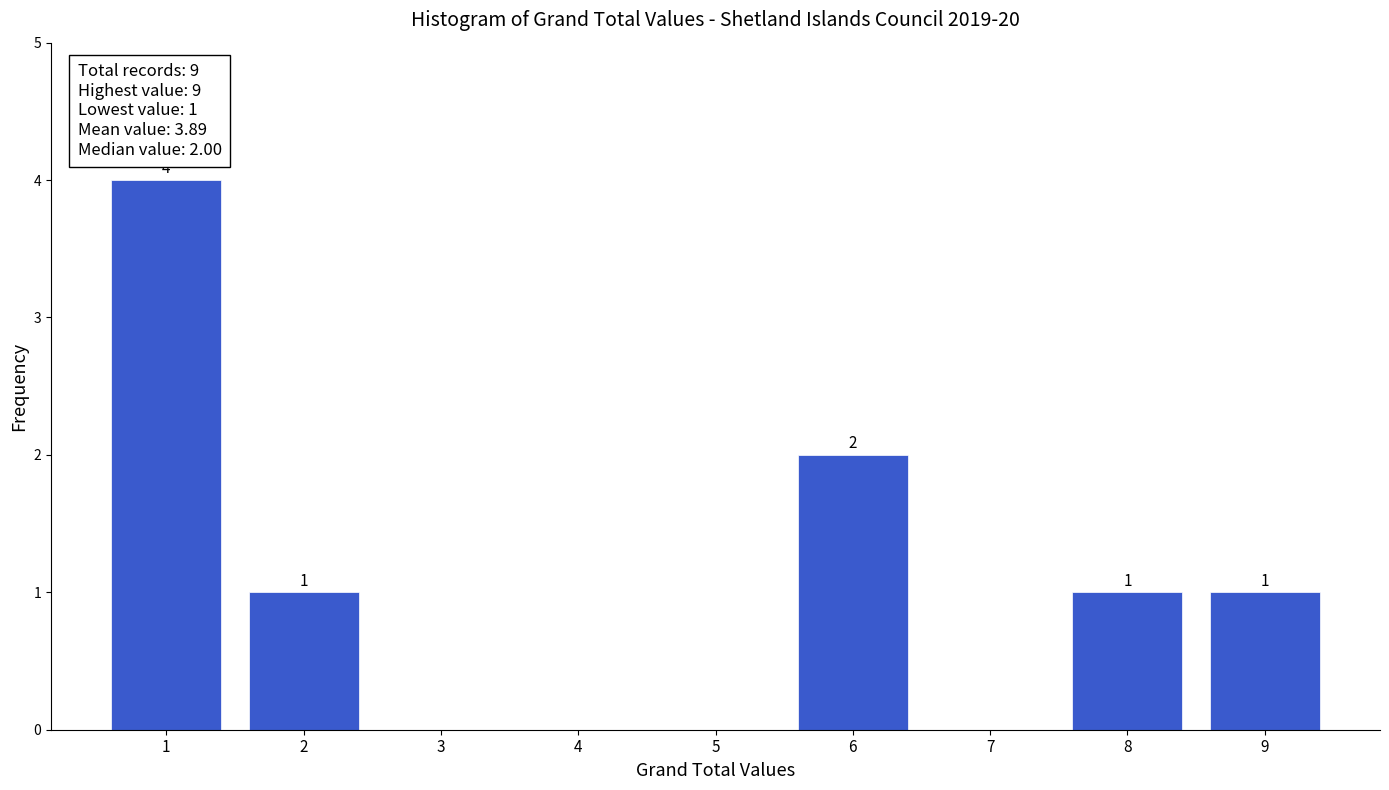

Reading right to left, transcribe all the data shown in this chart.

9=1	8=1	7=0	6=2	5=0	4=0	3=0	2=1	1=4